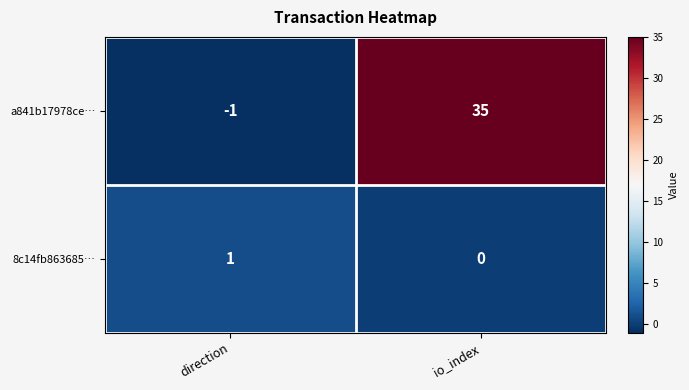

How many values in a841b17978ce… are above zero?

1